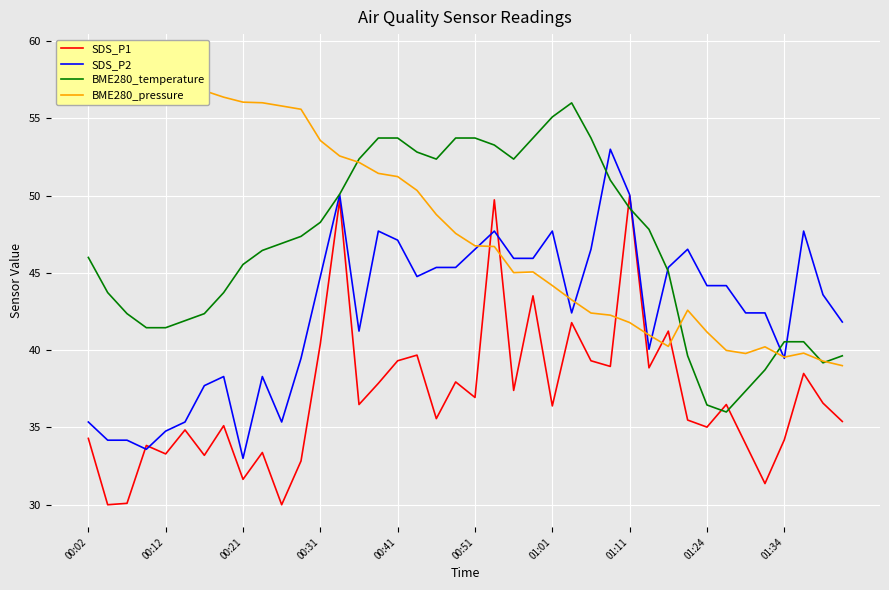

What is the smallest value displayed?

30.0